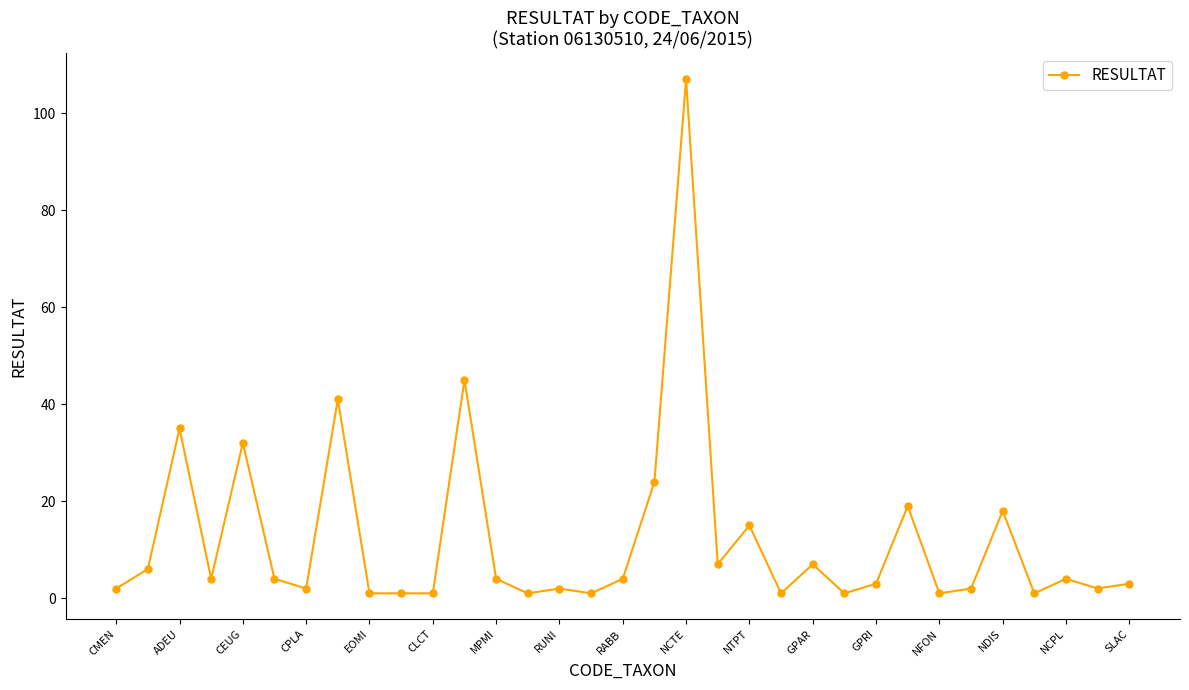

What is the average value?

12